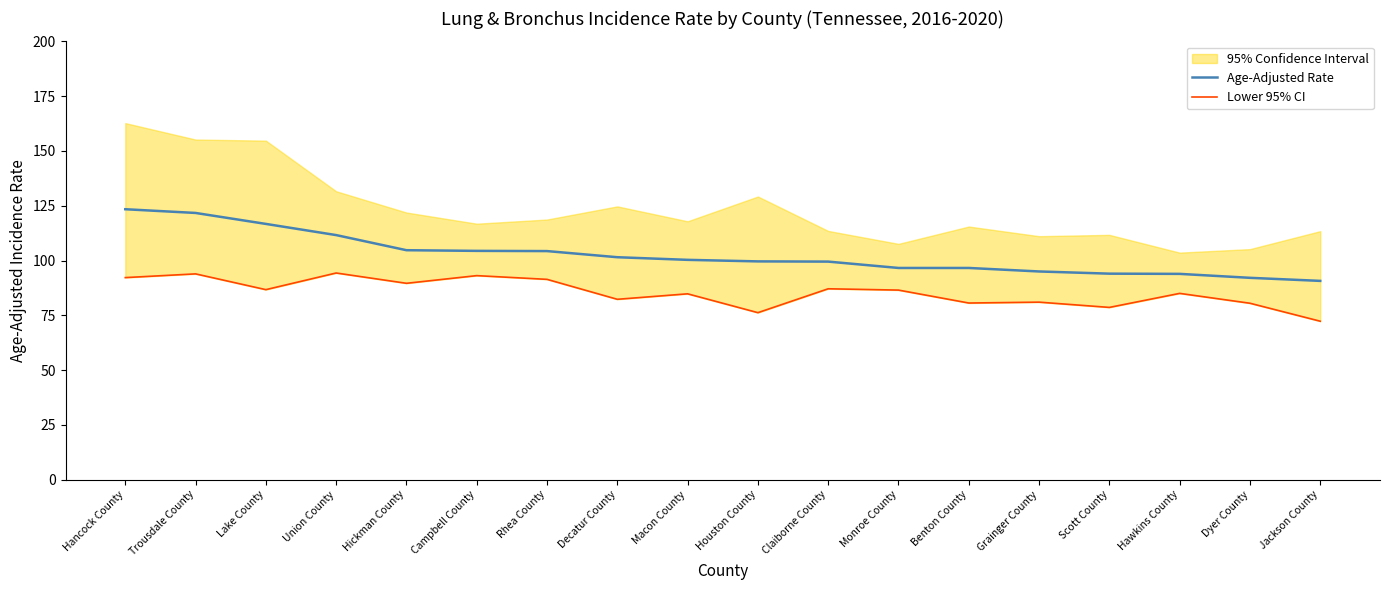

What is the average value of the Lower 95% CI series?

85.3